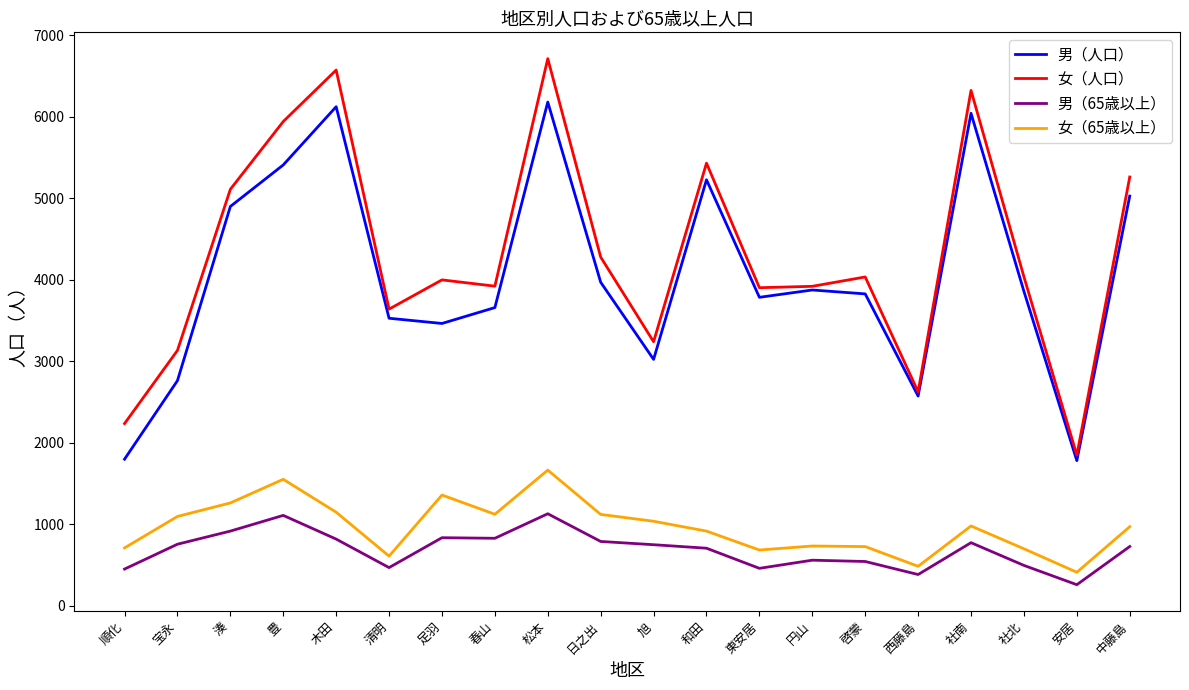

List the series in order of their peak value, lowest first.

男（65歳以上）, 女（65歳以上）, 男（人口）, 女（人口）